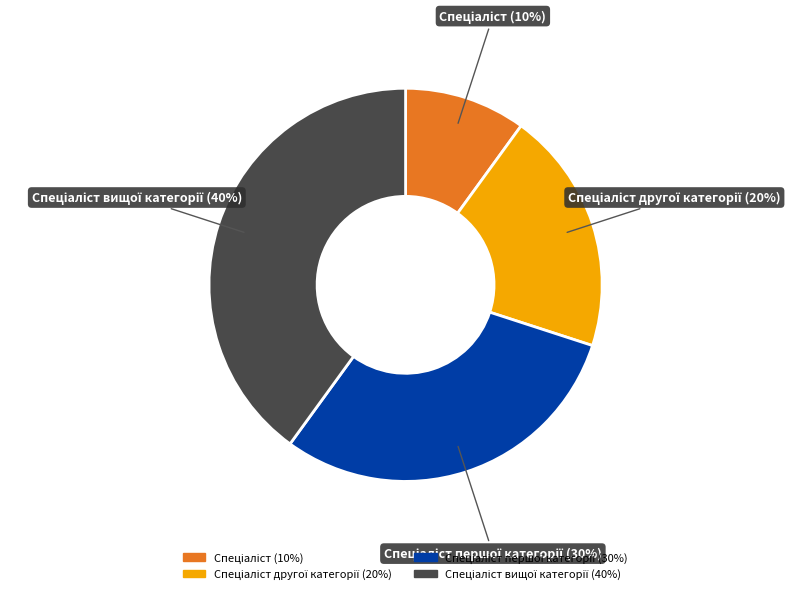

How many slices are in this pie chart?

4